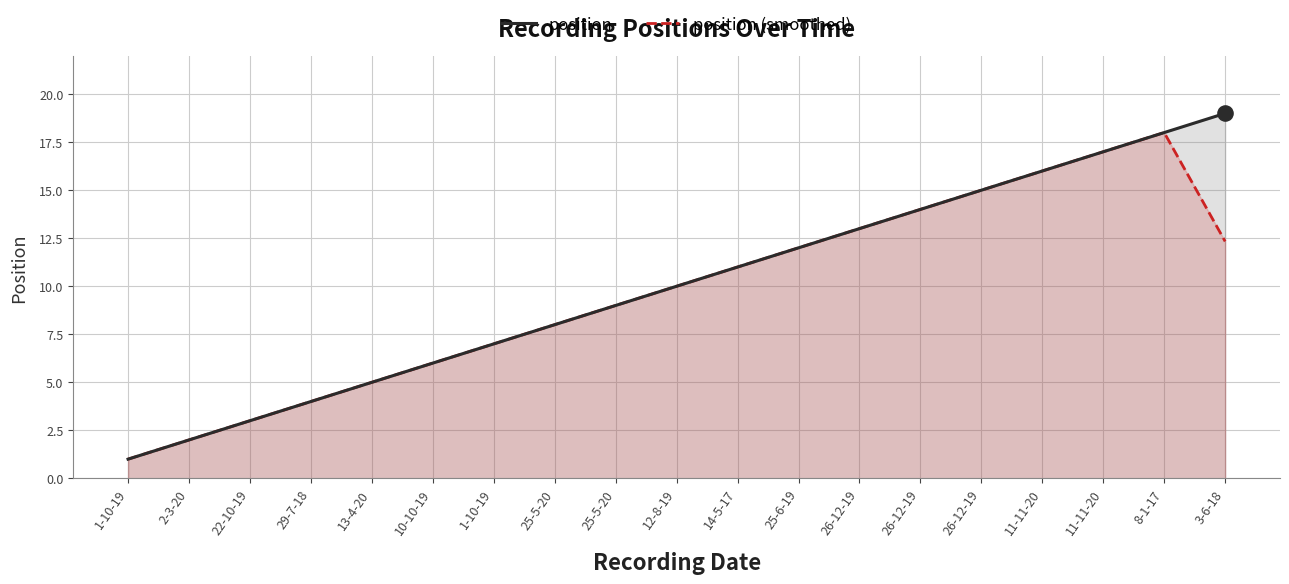

At which category is the sum across all series the highest?

8-1-17